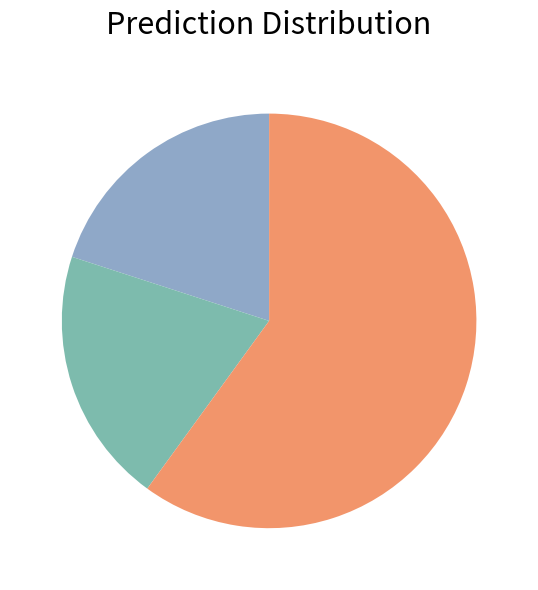

How many segments does this pie chart have?

3